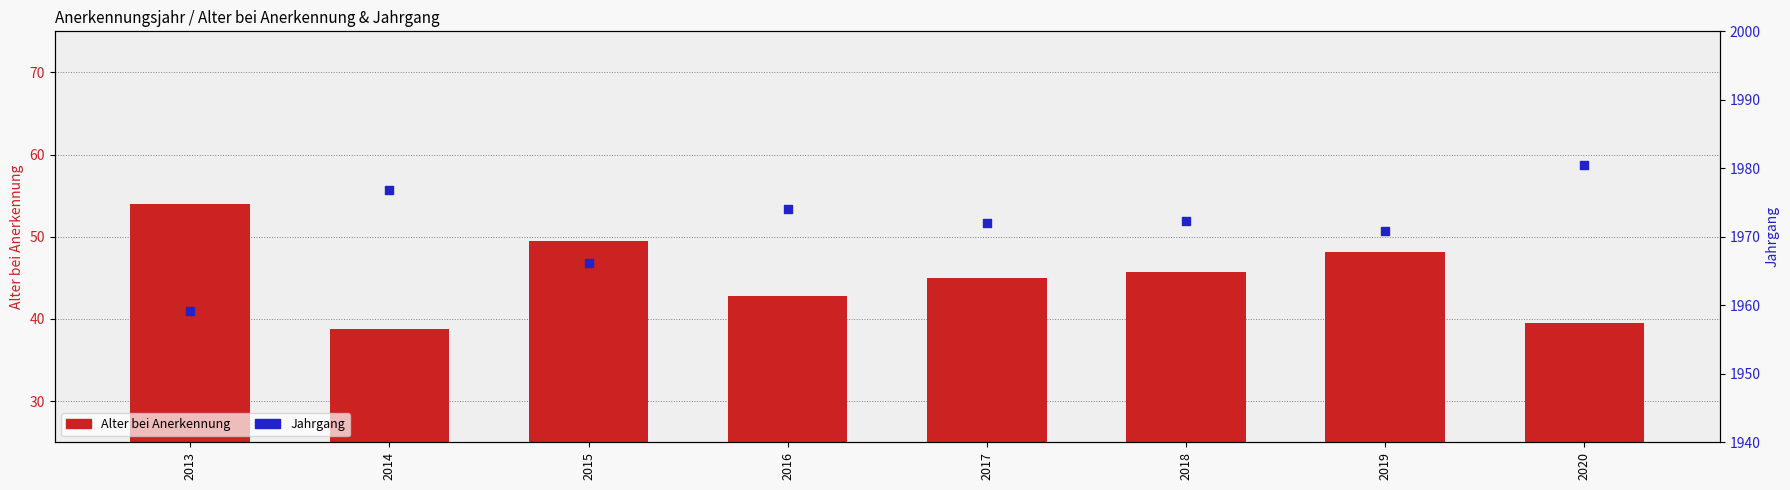

At how many categories does at least one series exceed 861?

8